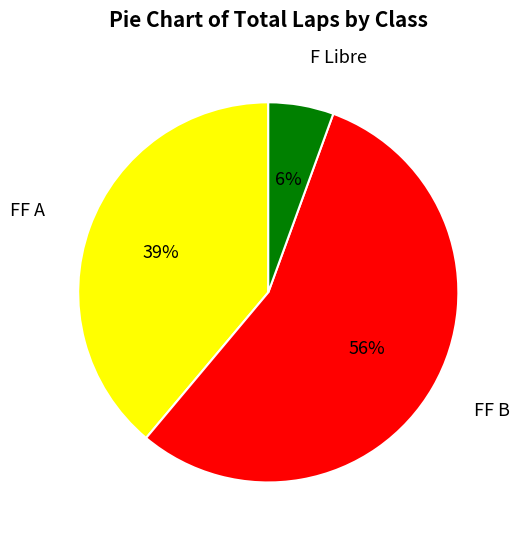

Do FF B and F Libre together represent more than half of the pie?

Yes